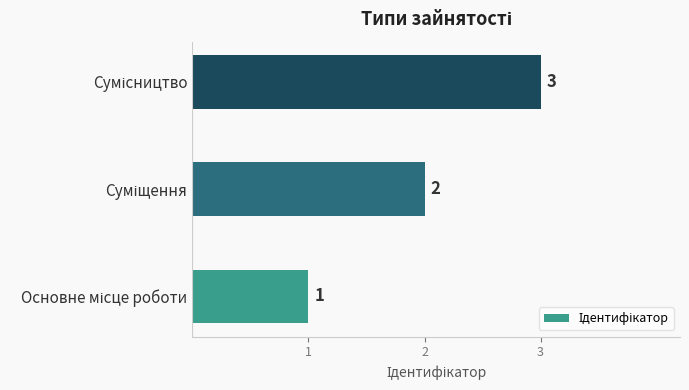

How many values are between 1 and 3?

3